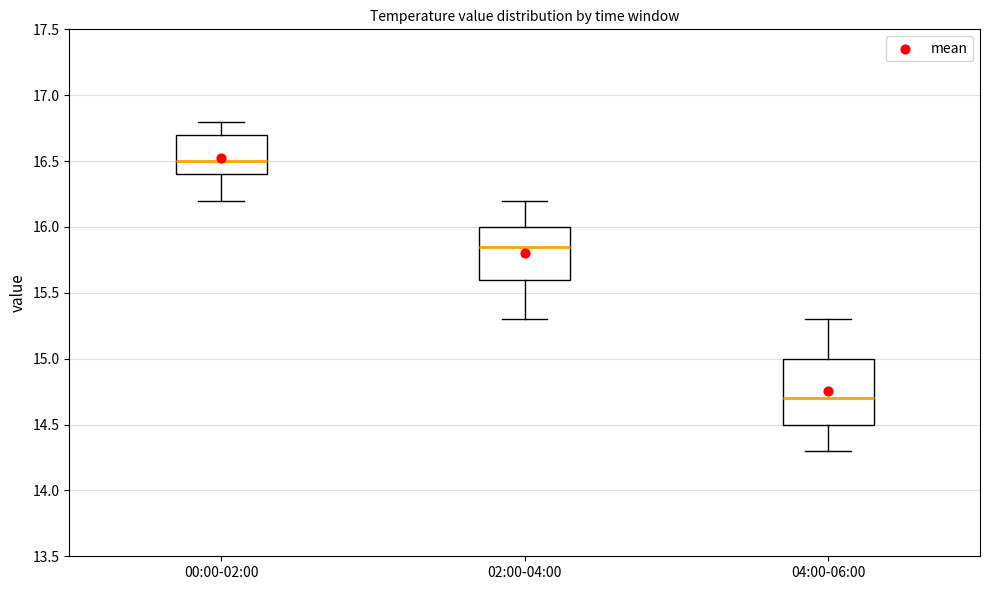

Comparing the boxes themselves (not the whiskers), which one is the tallest?

04:00-06:00